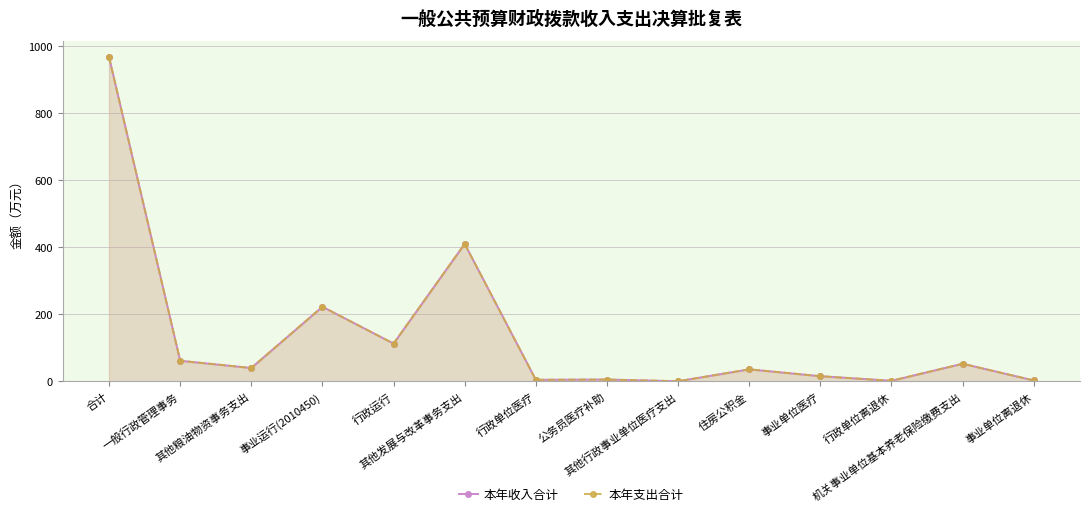

Reading left to right, list all the values displayed in this chart.

本年收入合计: 966.8	61.5	40.0	222.6	112.7	409.9	4.8	5.6	0.6	36.0	15.6	1.9	52.7	2.9
本年支出合计: 966.8	61.5	40.0	222.6	112.7	409.9	4.8	5.6	0.6	36.0	15.6	1.9	52.7	2.9